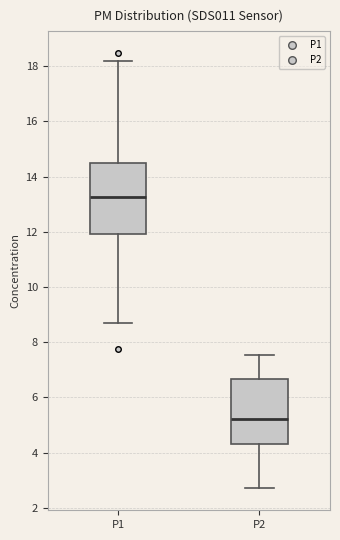

Which box's median line is the lowest?

P2